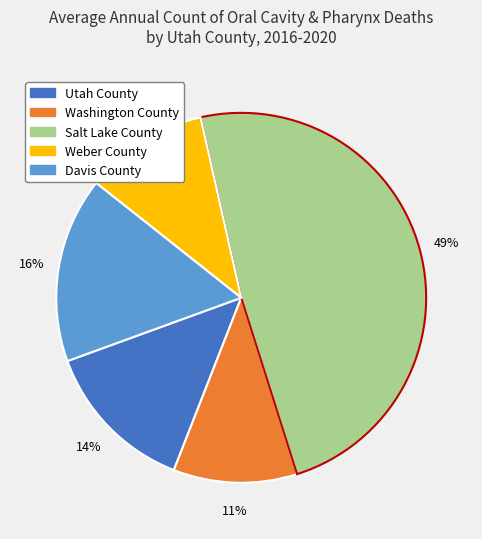

To the nearest percent, what is the average slice percentage?

20%